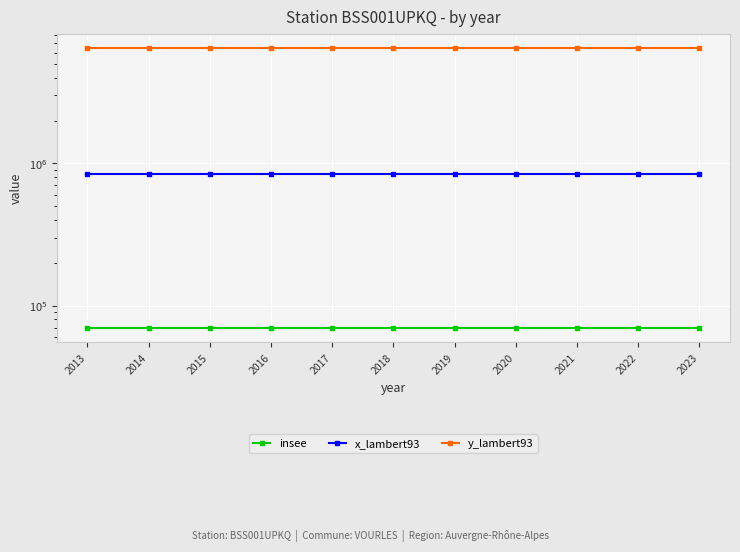

What is the value of the x_lambert93 point at the 4th from the left?

836467